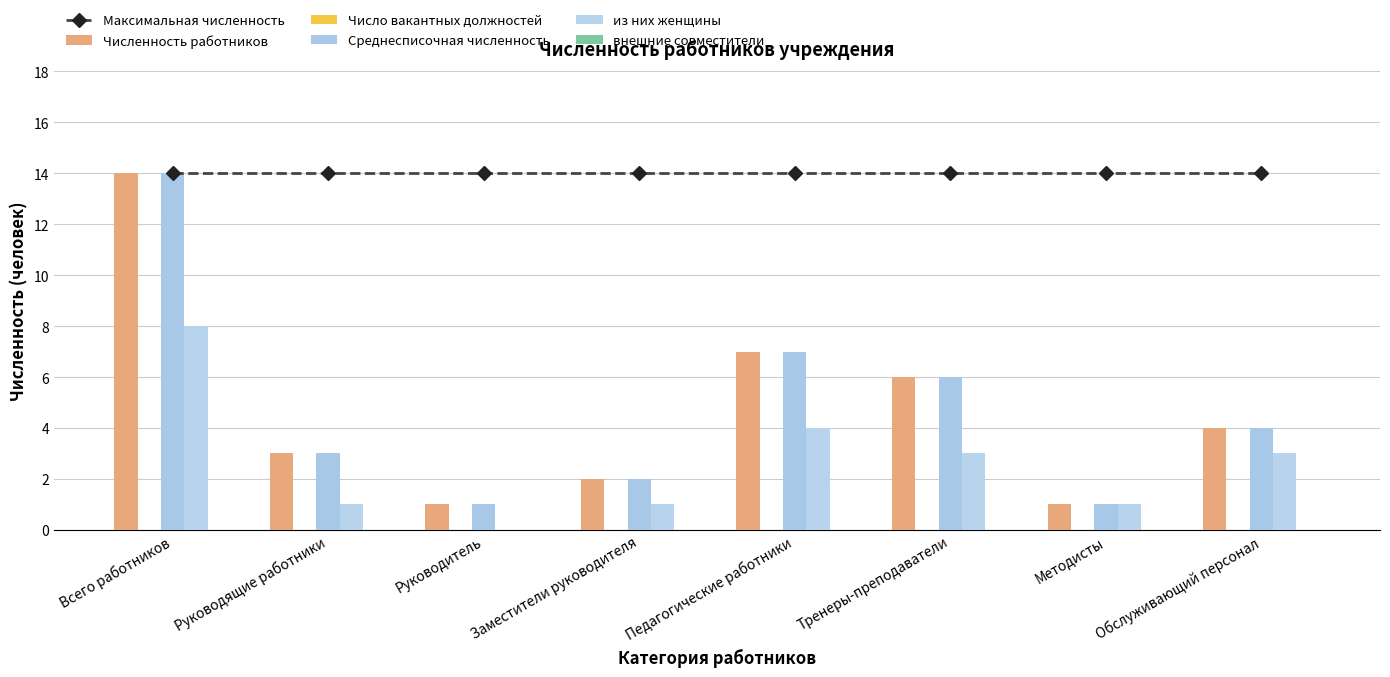

Reading left to right, transcribe all the data shown in this chart.

Максимальная численность: 14	14	14	14	14	14	14	14
Численность работников: 14	3	1	2	7	6	1	4
Число вакантных должностей: 0	0	0	0	0	0	0	0
Среднесписочная численность: 14	3	1	2	7	6	1	4
из них женщины: 8	1	0	1	4	3	1	3
внешние совместители: 0	0	0	0	0	0	0	0